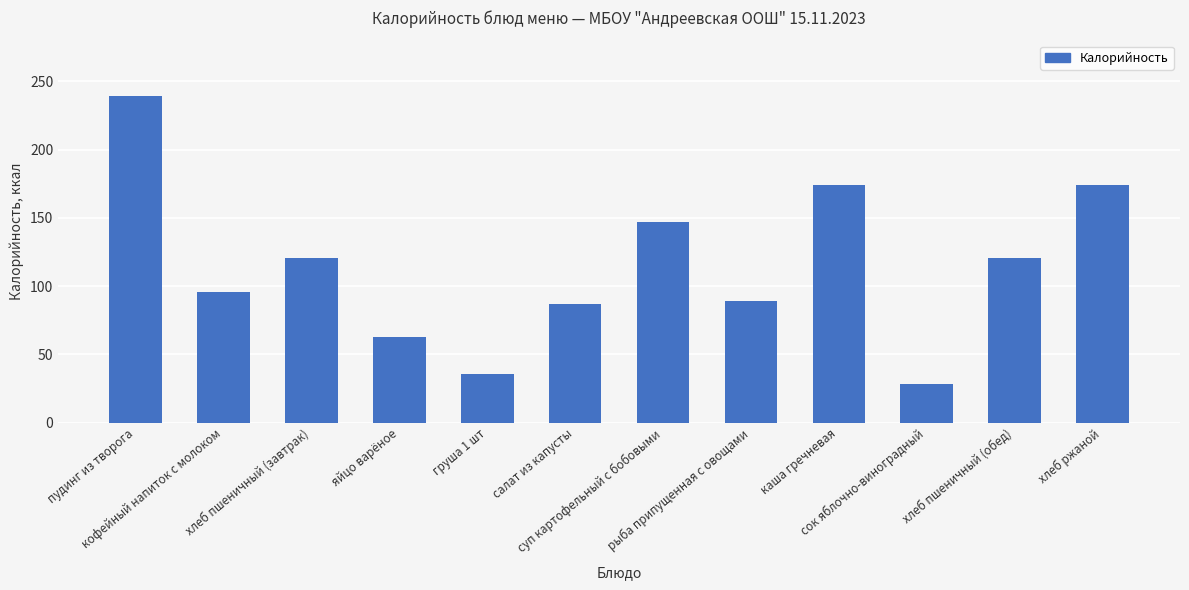

The value at кофейный напиток с молоком is 96. True or false?

True